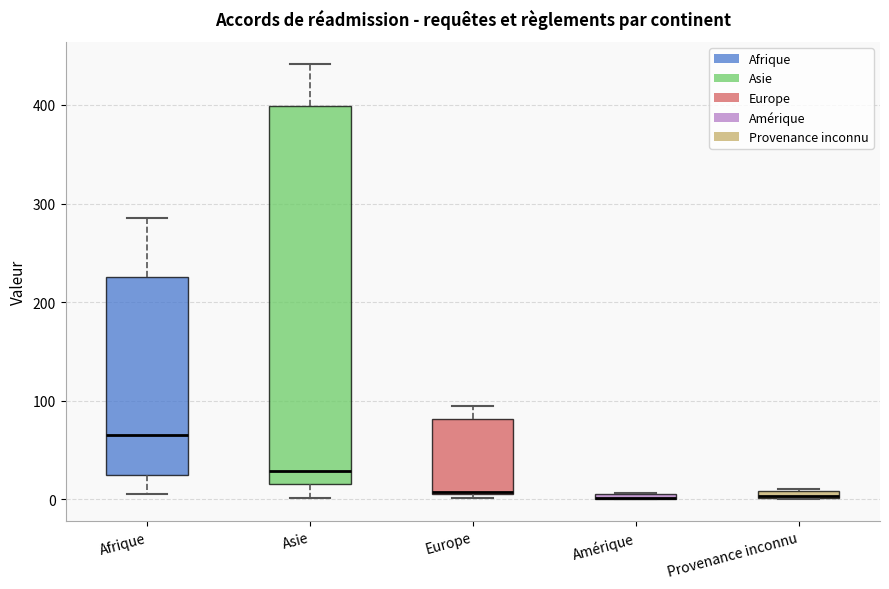

Where is the lower edge of the box for Amérique on the y-axis? The values are not printed on the chart, so give them approximately, as read against the axis.

0